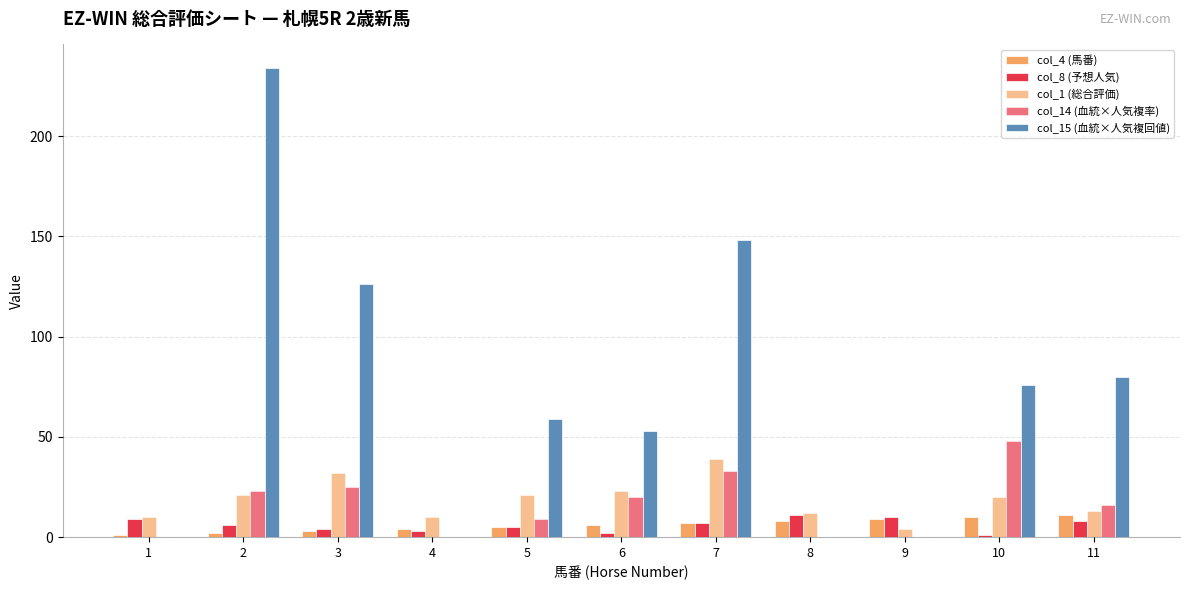

How many categories are shown in the chart?

11